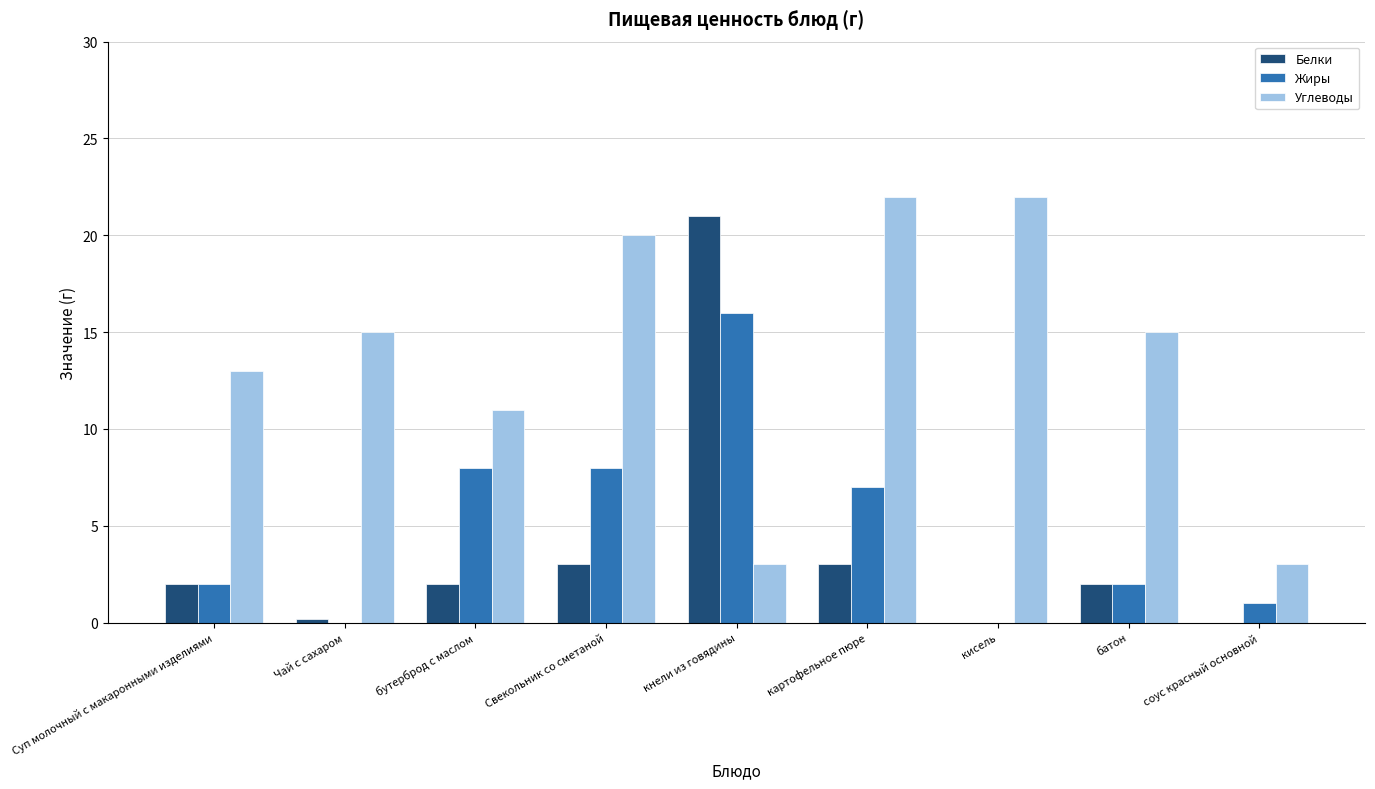

What is the sum of all Белки values?

33.2